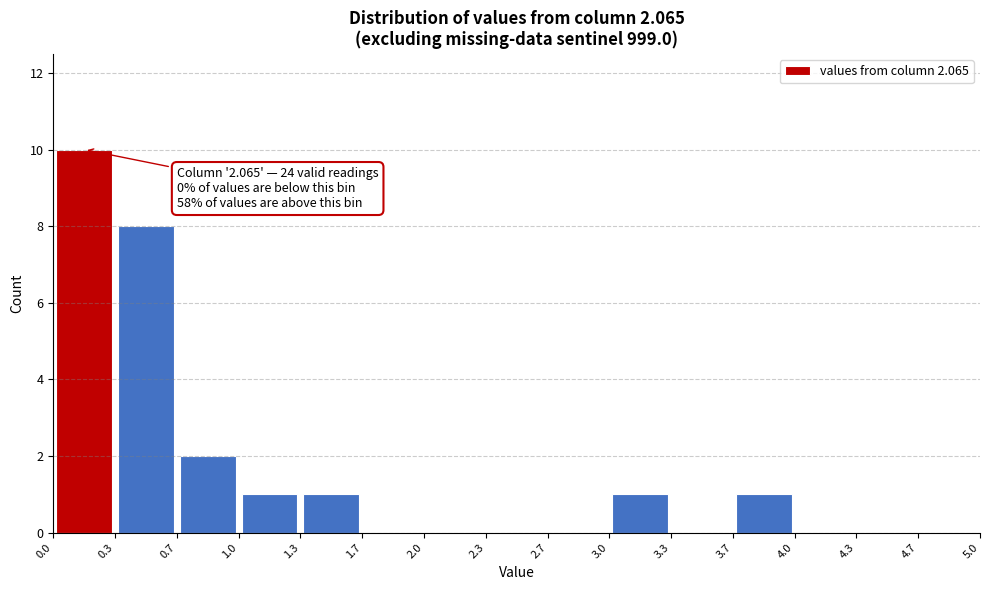

Which range on the x-axis has the tallest bar?

0.0 to 0.3